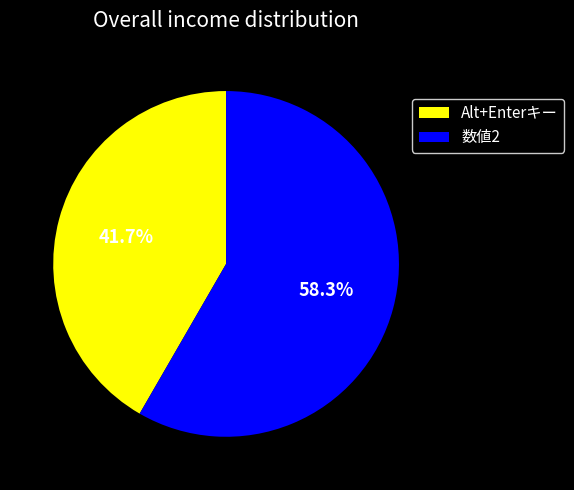

Which category has the biggest portion of the pie?

数値2